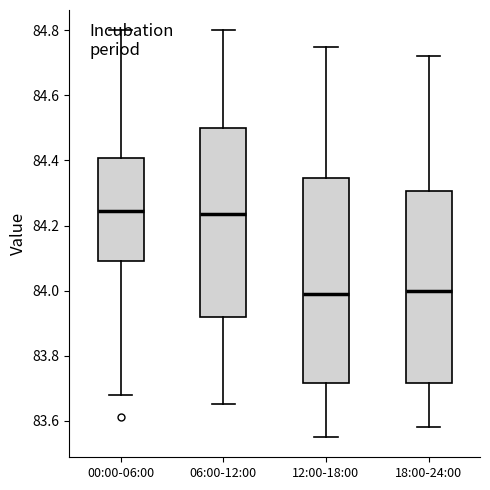

Where does the upper whisker of the box for 18:00-24:00 end on the y-axis? The values are not printed on the chart, so give them approximately, as read against the axis.

84.72